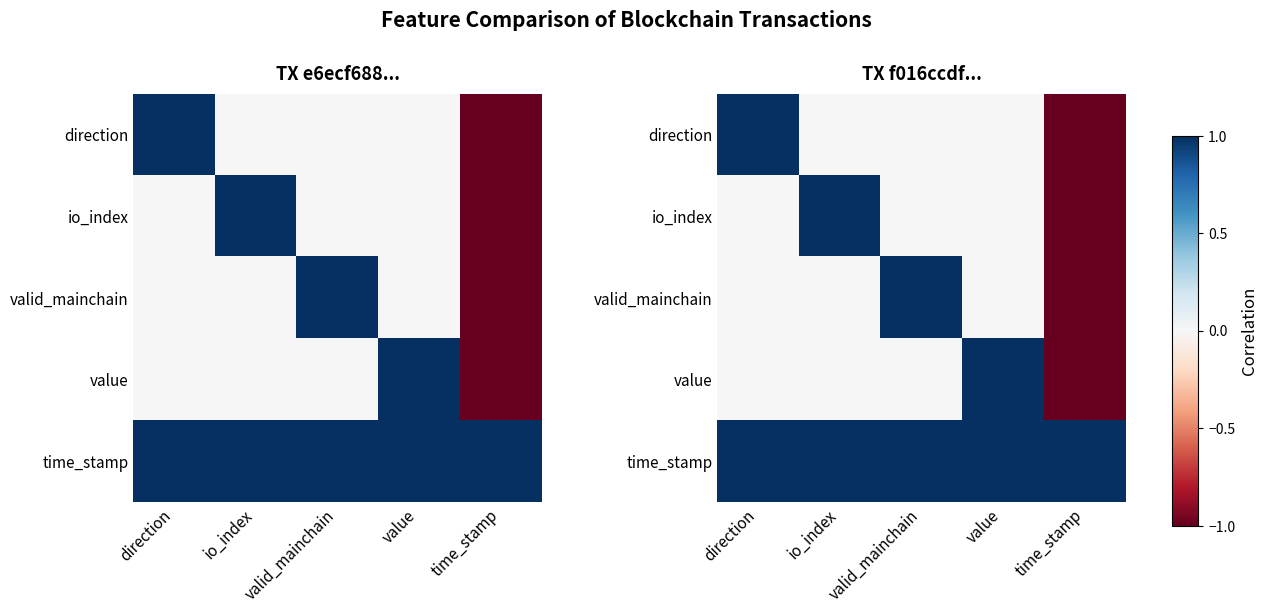

The value of value at io_index is -0.0. True or false?

False